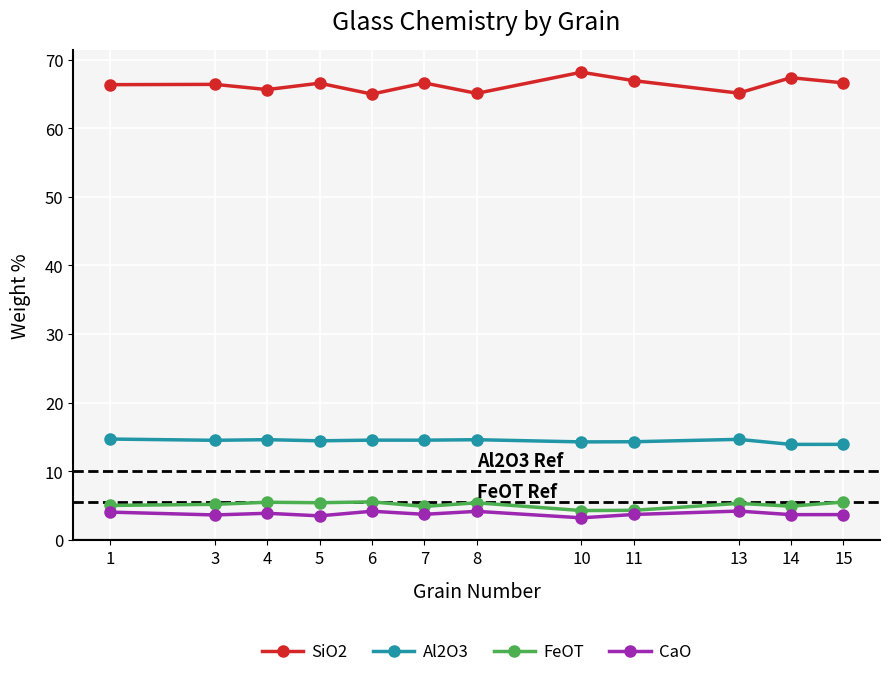

True or false: Al2O3 and FeOT cross at least once.

False